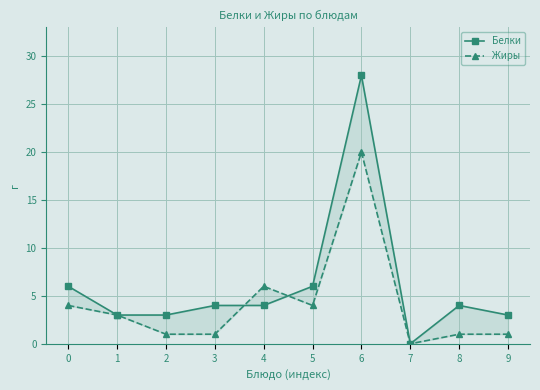

The value of Белки at 3 is 4. True or false?

True